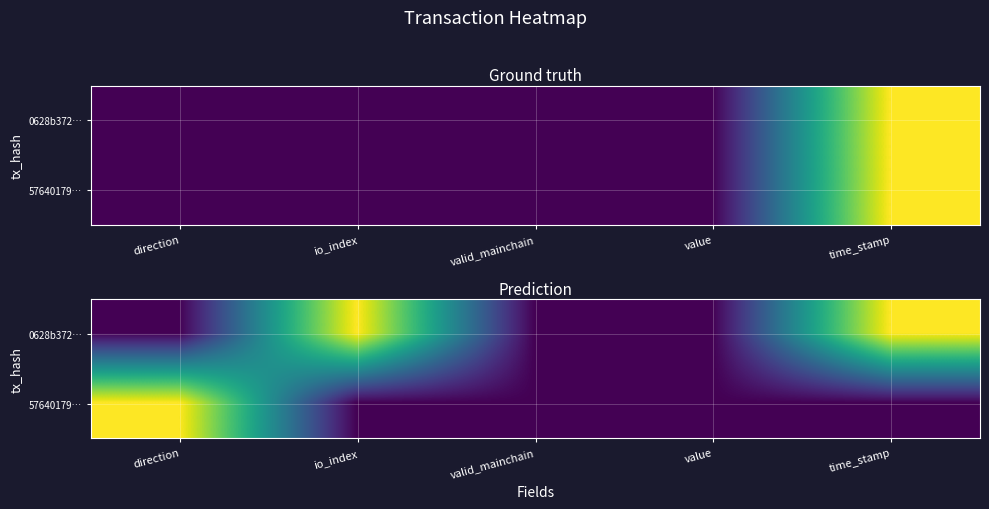

Between direction and value, which is larger?

direction